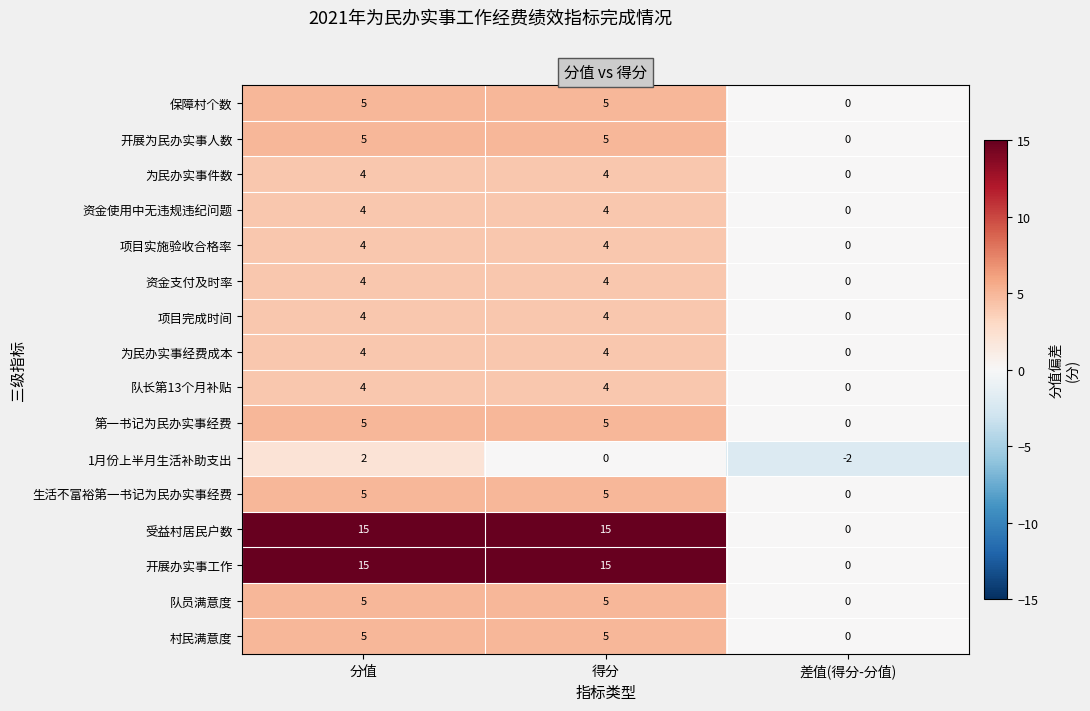

What is the difference between the highest and lowest values at 得分?

15